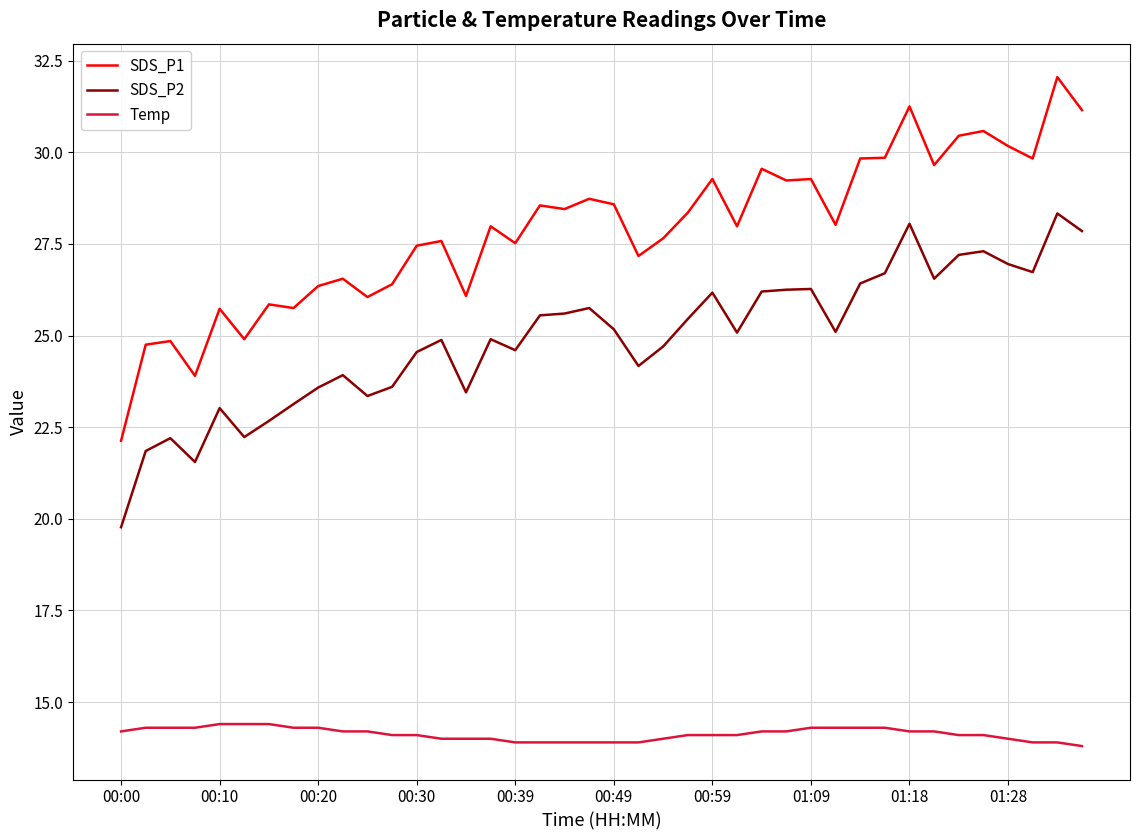

True or false: SDS_P2 and Temp intersect in this chart.

False